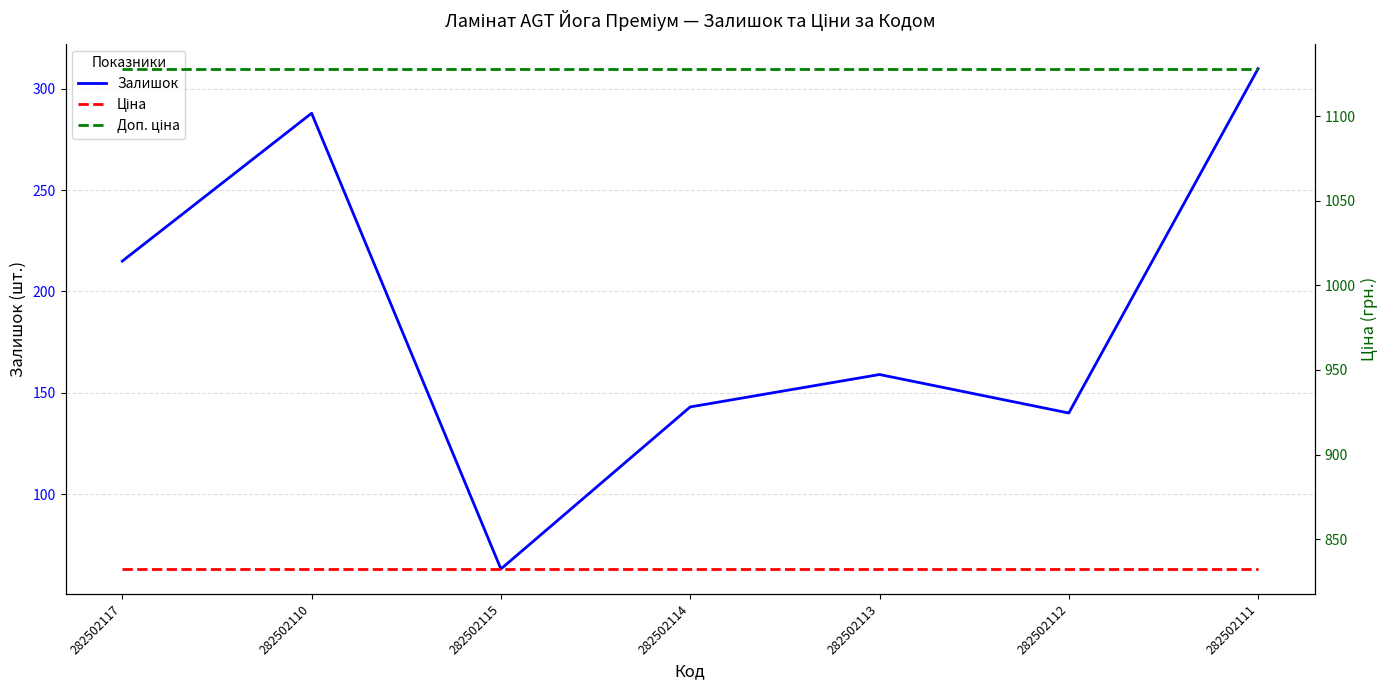

True or false: Доп. ціна has a value of 1128.0 at 282502110.

True